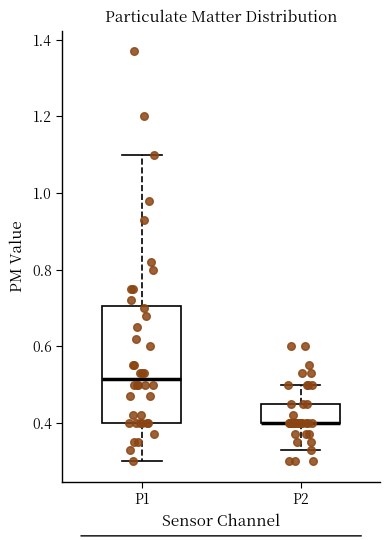

Which box is the tallest, from its lower edge to its upper edge?

P1